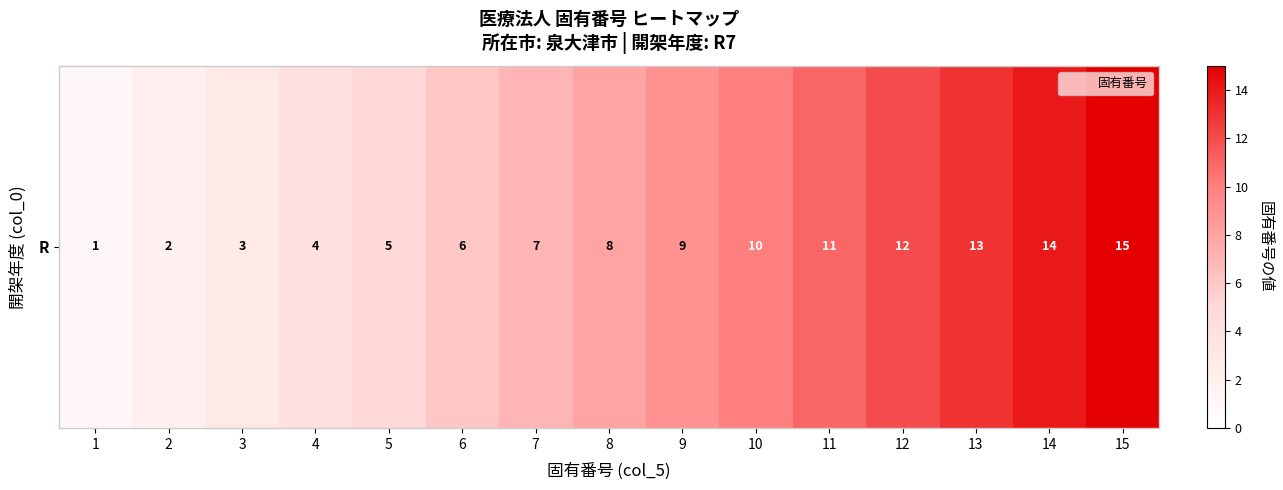

What is the difference between the maximum and minimum values?

14